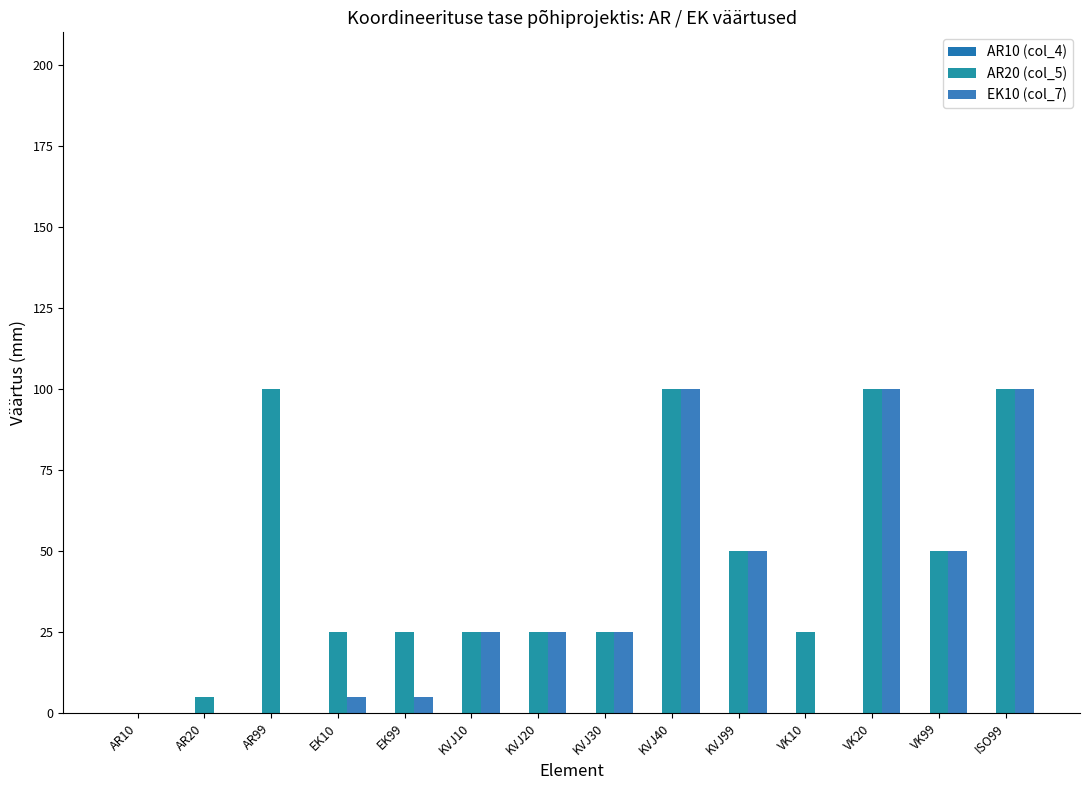

Reading left to right, list all the values displayed in this chart.

AR10 (col_4): 0	0	0	0	0	0	0	0	0	0	0	0	0	0
AR20 (col_5): 0	5	100	25	25	25	25	25	100	50	25	100	50	100
EK10 (col_7): 0	0	0	5	5	25	25	25	100	50	0	100	50	100